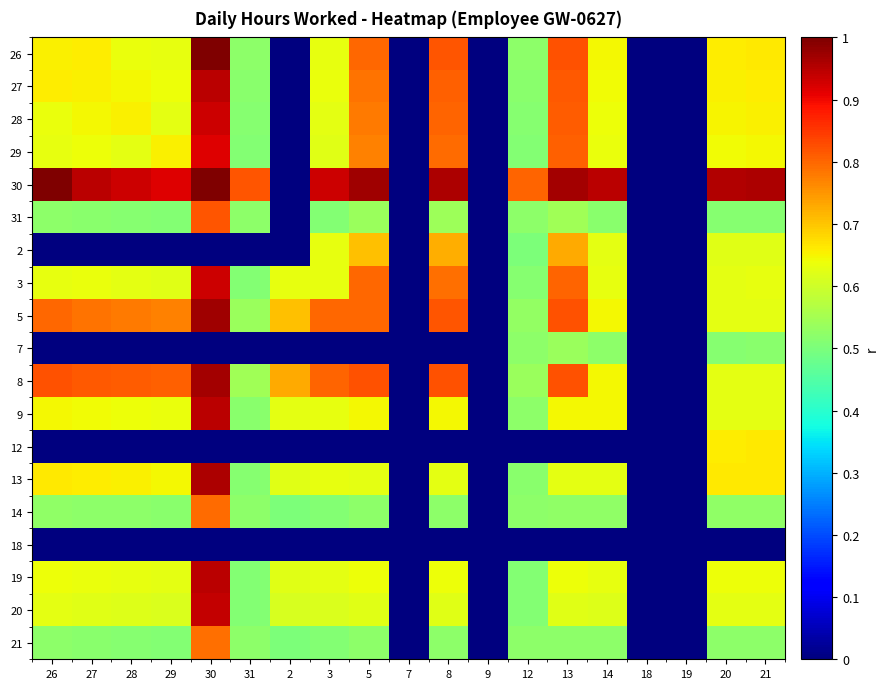

Which label corresponds to the largest value in the chart?

30